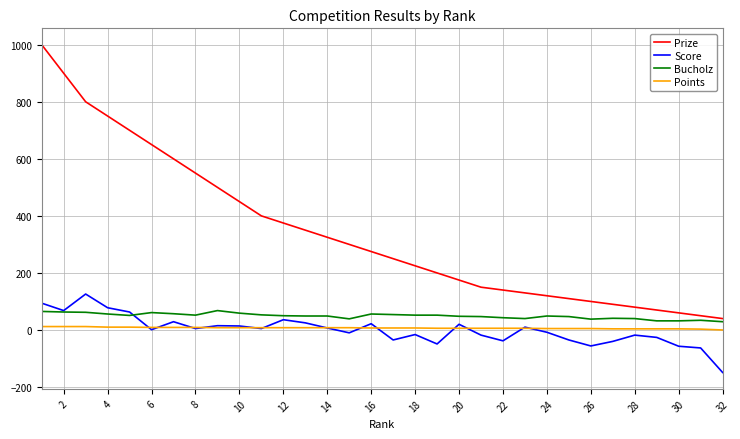

What is the maximum value shown in the chart?

1000